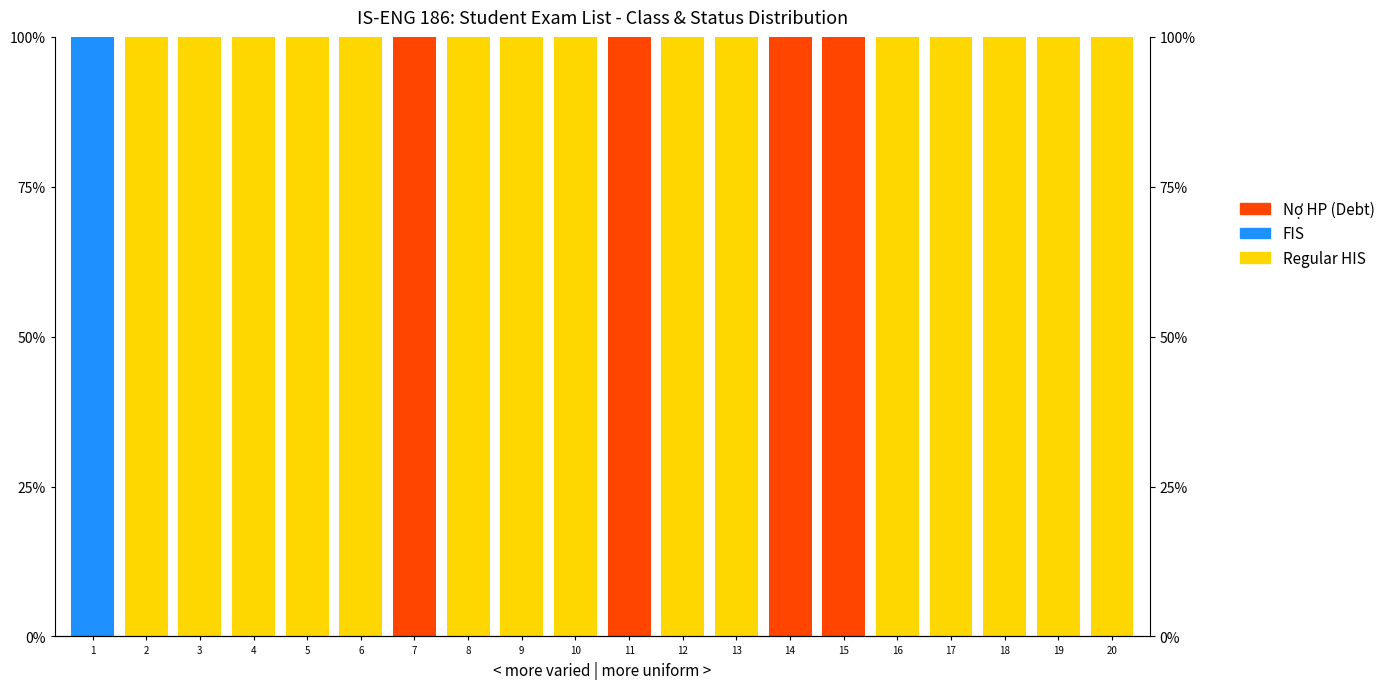

Is it true that Regular HIS equals 100 at 5?

True